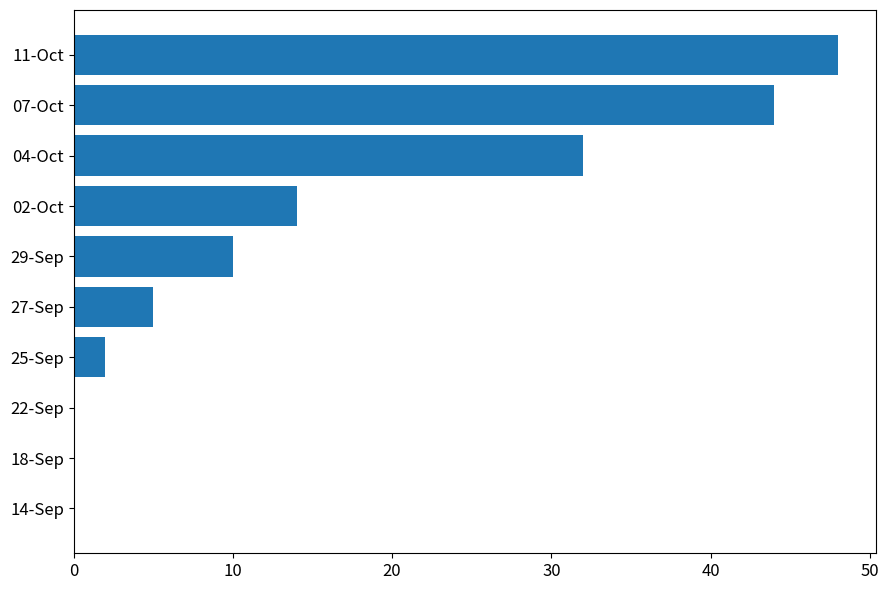

How many data points does each series have?

10